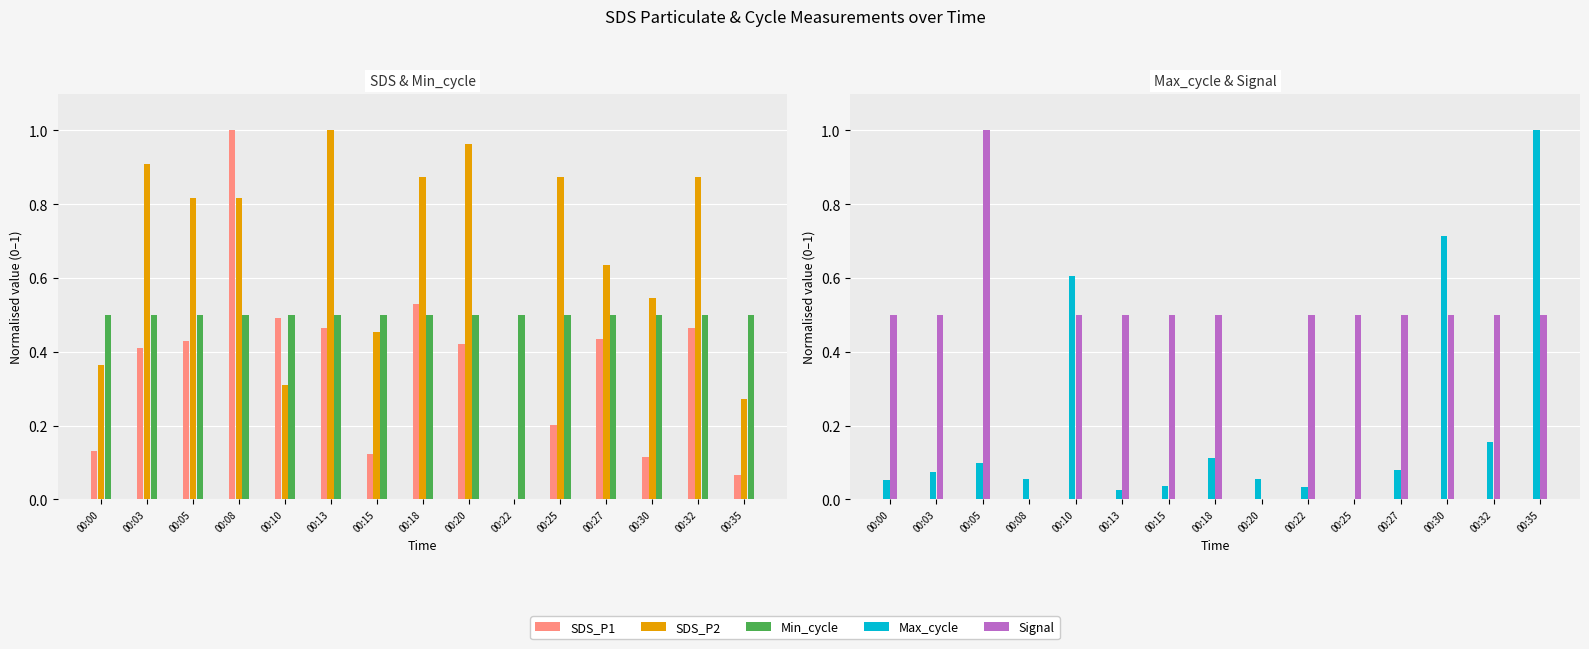

Is the value of SDS_P2 at 00:22 greater than the value of Max_cycle at 00:32?

No